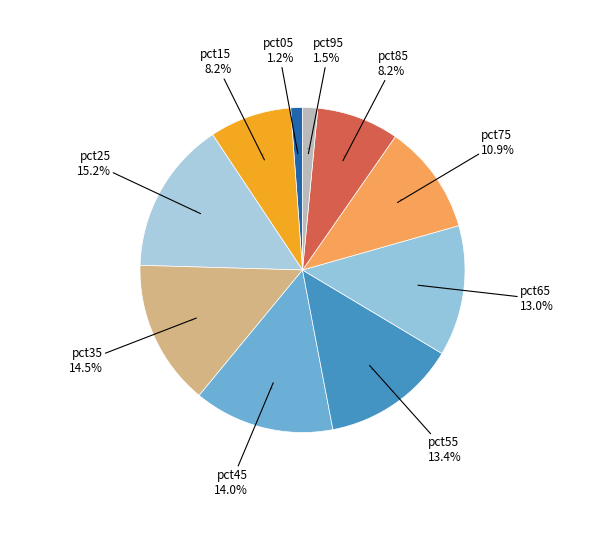

To the nearest percent, what percentage of the pie is pct45?

14%